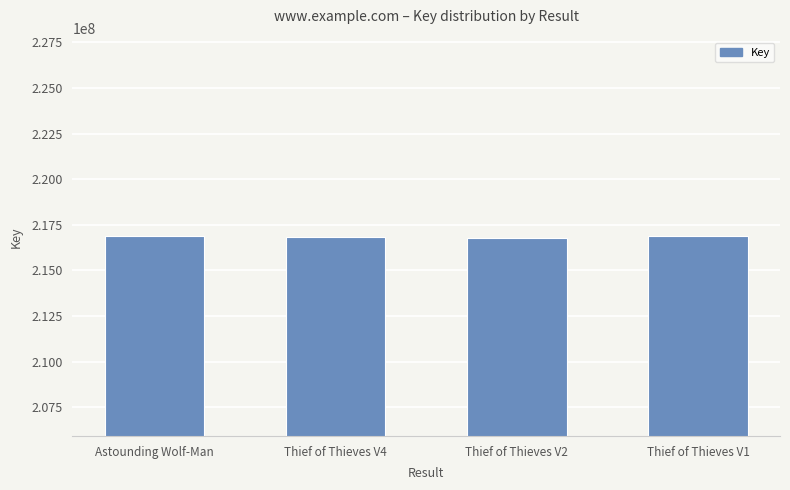

How many data points are less than 216879998?

2